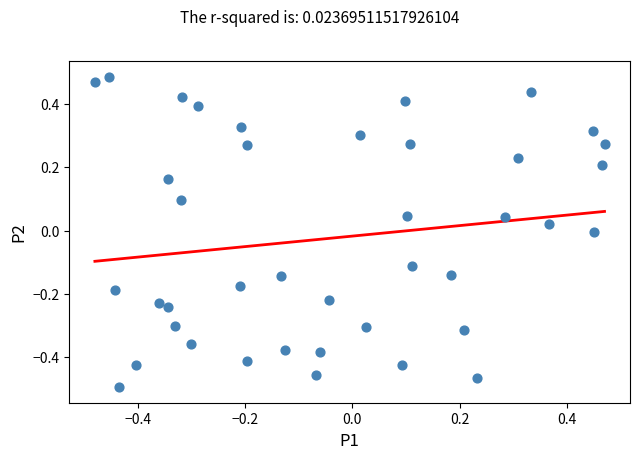

What is the range of Y values (max minus min)?

1.0